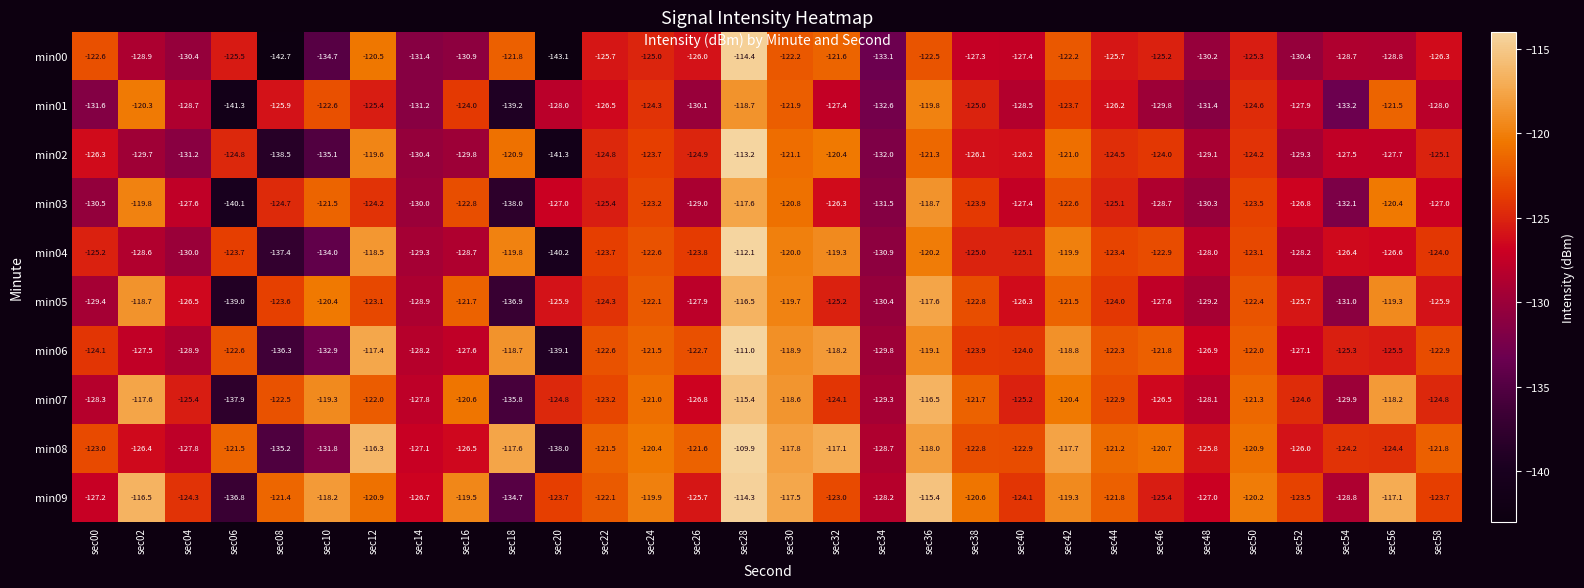

What is the difference between the maximum and minimum values in the min00 series?

28.7